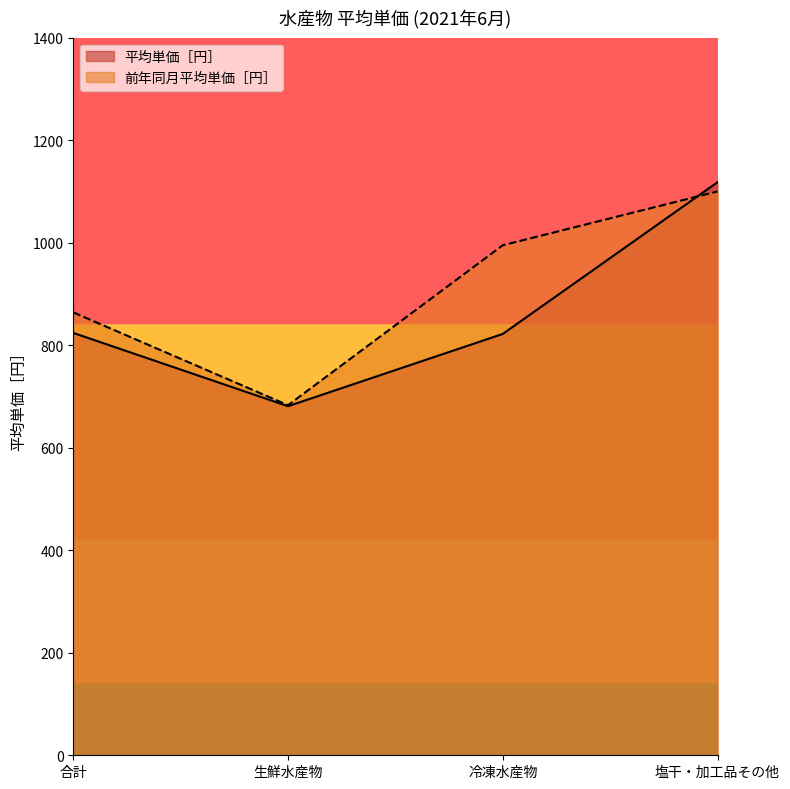

Reading left to right, transcribe all the data shown in this chart.

平均単価［円］: 824	681	822	1118
前年同月平均単価［円］: 864	683	995	1100